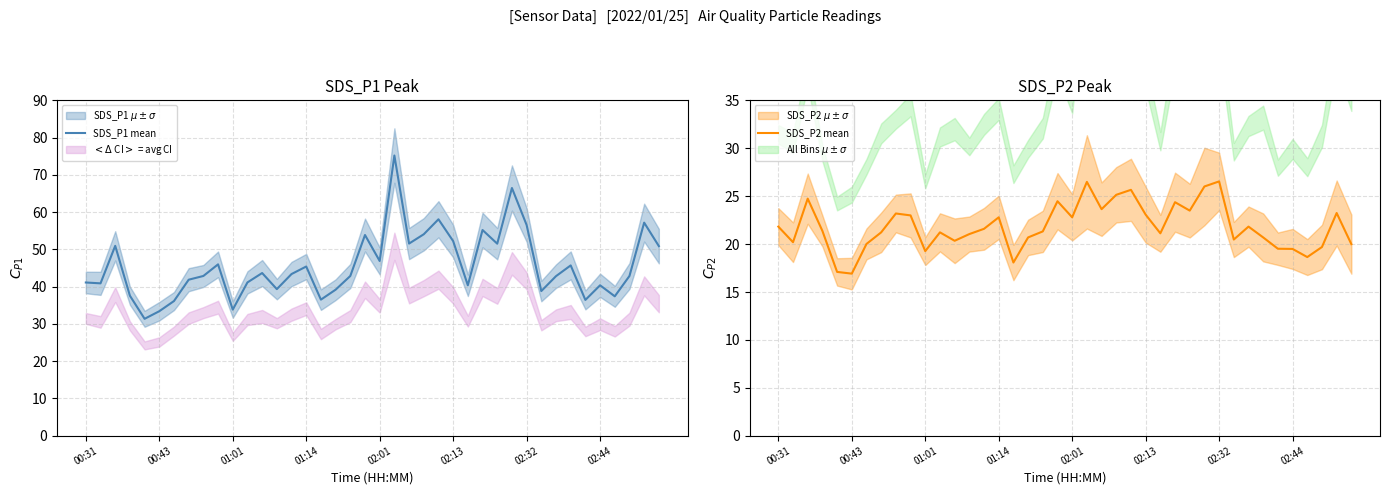

Is it true that SDS_P1 mean equals 62.8 at 02:44?

False